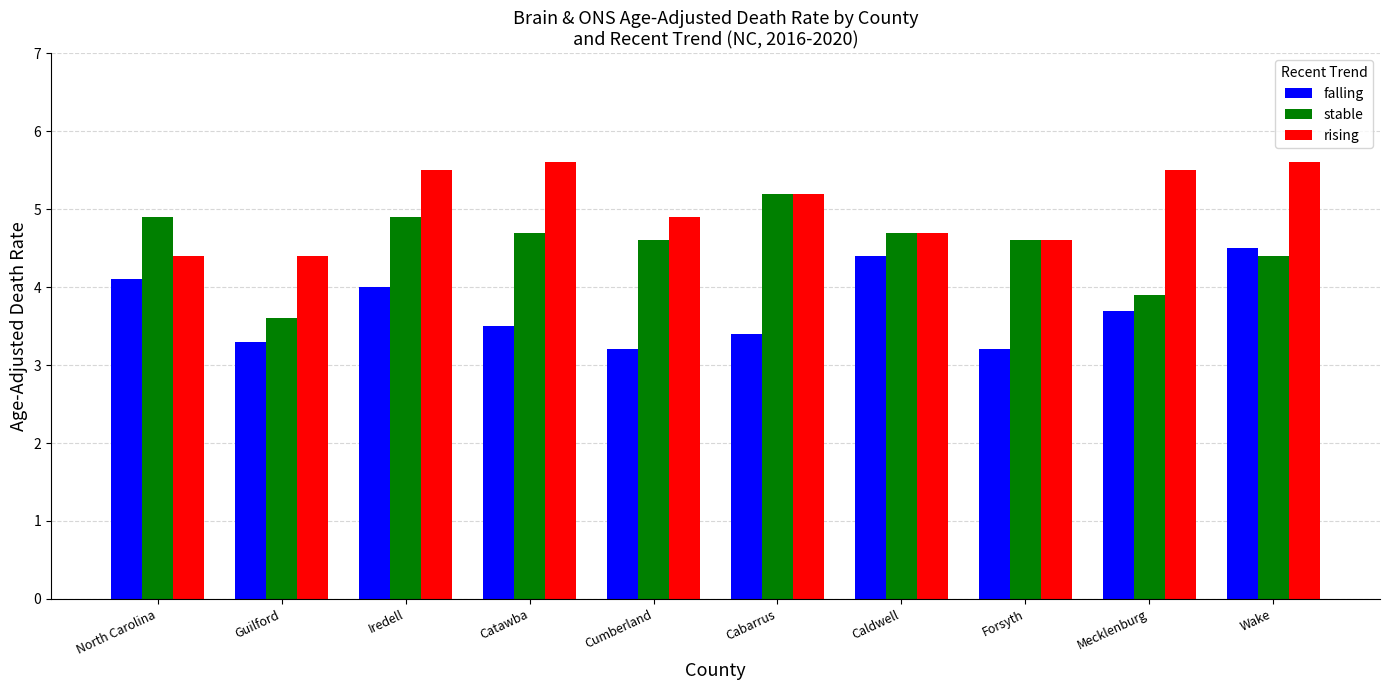

What is the spread (max minus min) of values at North Carolina?

0.8